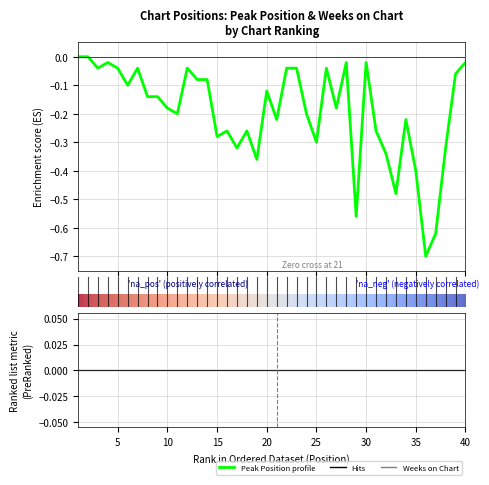

List the labels in order of value, smallest first.

36, 37, 29, 33, 35, 19, 32, 17, 38, 25, 15, 16, 18, 31, 21, 34, 11, 24, 10, 27, 8, 9, 20, 6, 13, 14, 39, 3, 5, 7, 12, 22, 23, 26, 4, 28, 30, 40, 1, 2